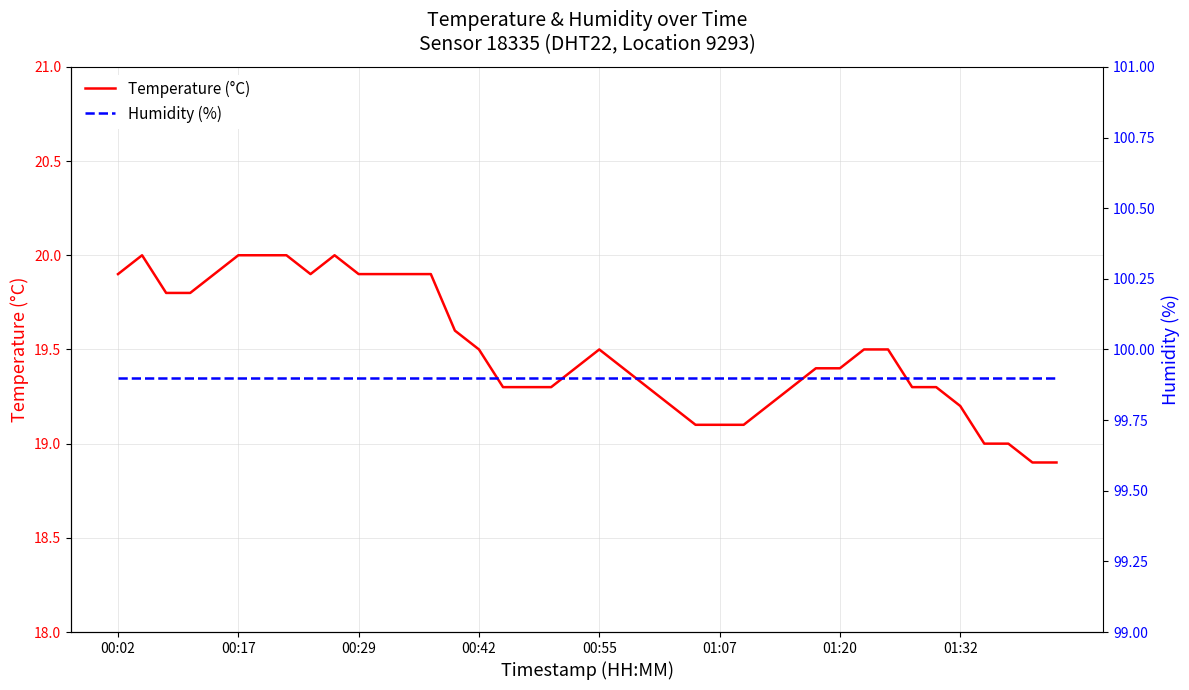

The value of Temperature (°C) at 00:29 is 19.9. True or false?

True